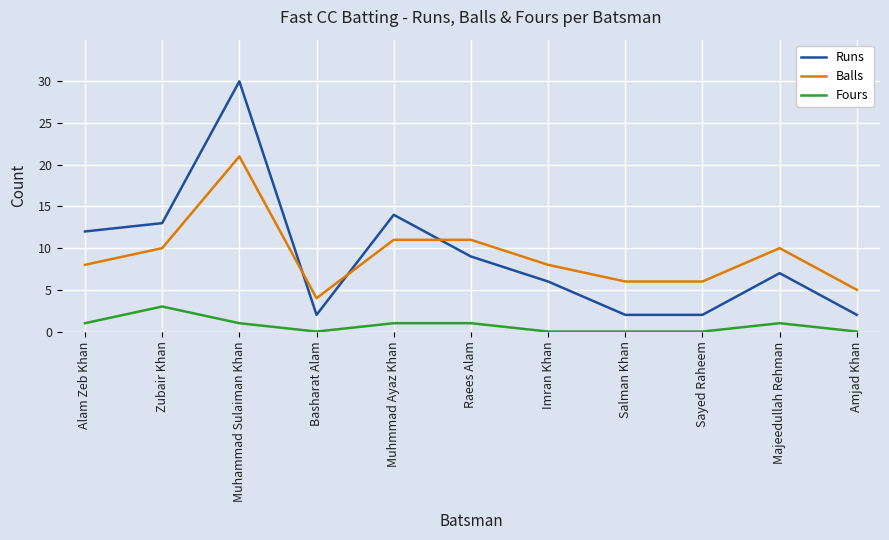

What position from the right is Muhmmad Ayaz Khan?

7